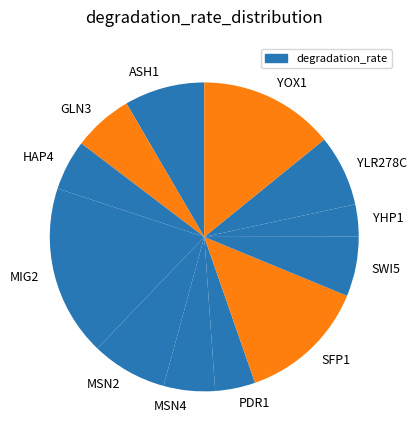

Which has a higher value, ASH1 or YOX1?

YOX1